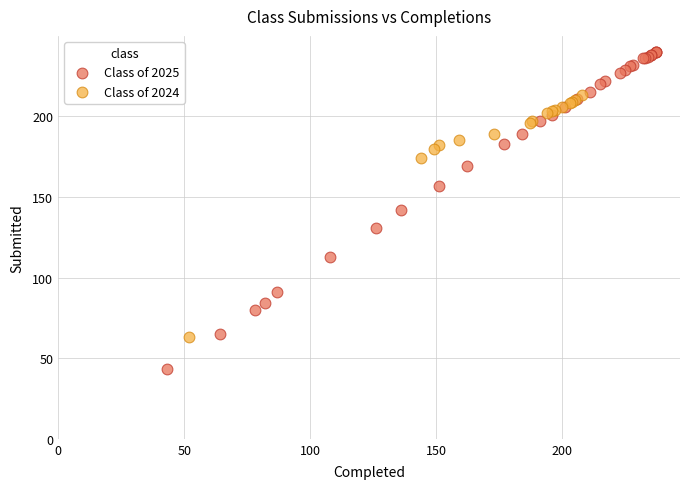

What are all the series names shown in the legend?

Class of 2025, Class of 2024